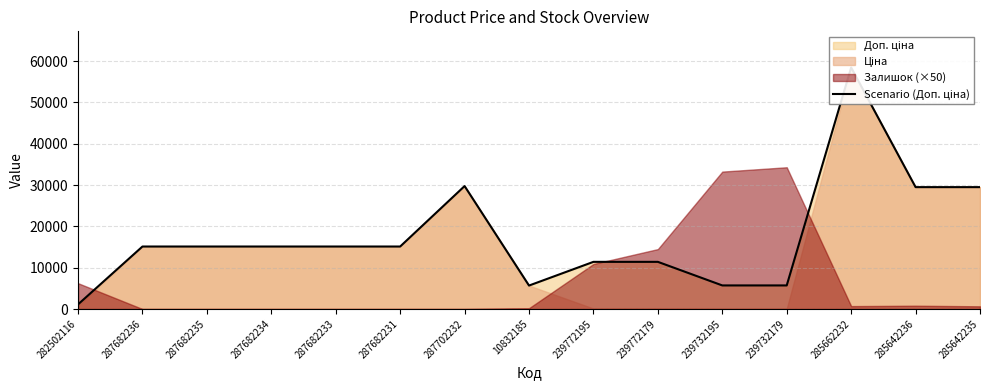

Reading left to right, transcribe all the data shown in this chart.

1109.2	15120.0	15120.0	15120.0	15120.0	15120.0	29747.2	5673.8	11410.0	11410.0	5705.0	5705.0	58426.5	29491.5	29491.5